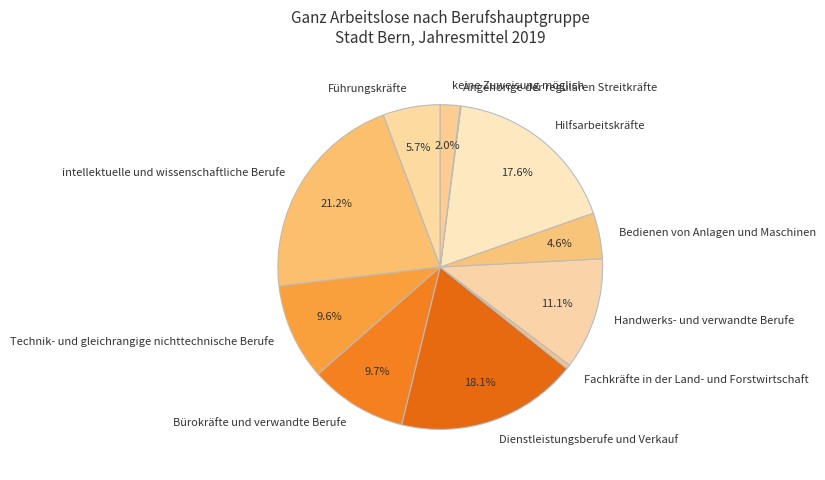

To the nearest percent, what percentage of the pie is Bedienen von Anlagen und Maschinen?

5%